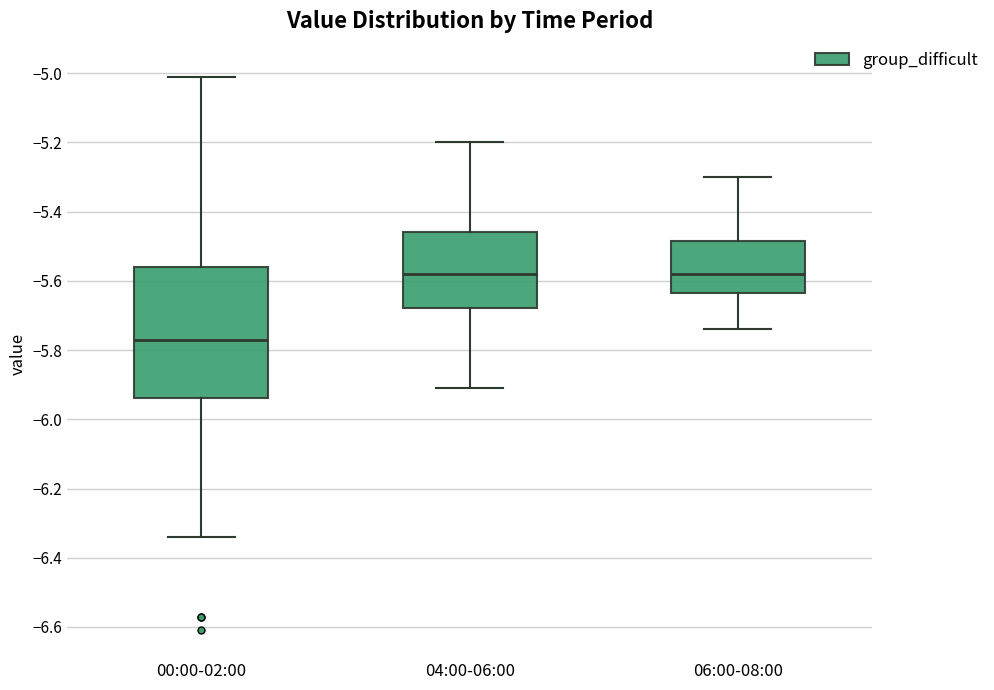

Where does the median line of the box for 00:00-02:00 sit on the y-axis? The values are not printed on the chart, so give them approximately, as read against the axis.

-5.76